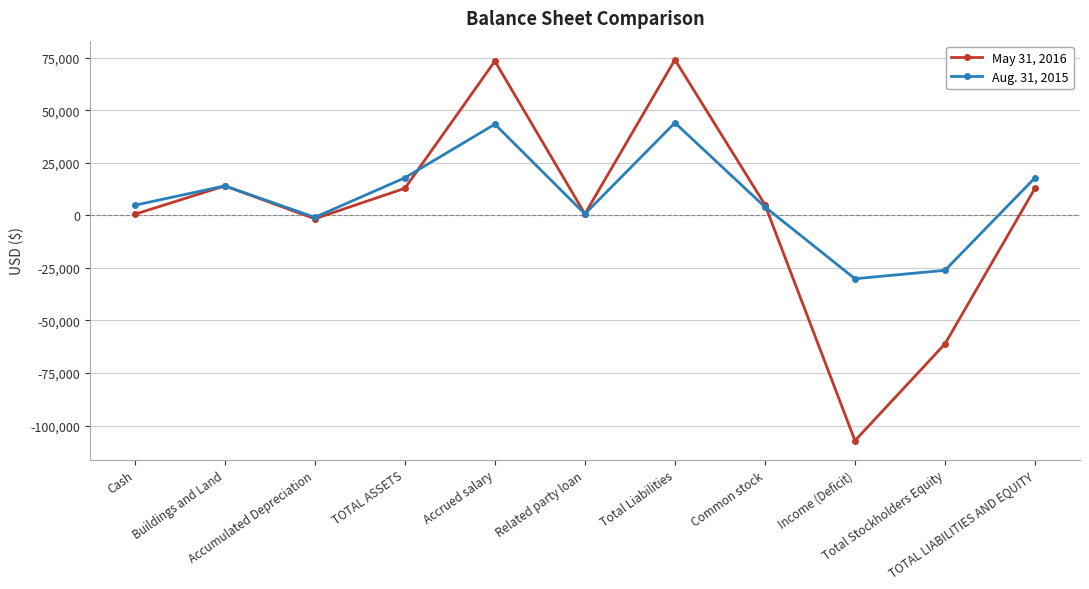

The value of Aug. 31, 2015 at Buildings and Land is 14000. True or false?

True